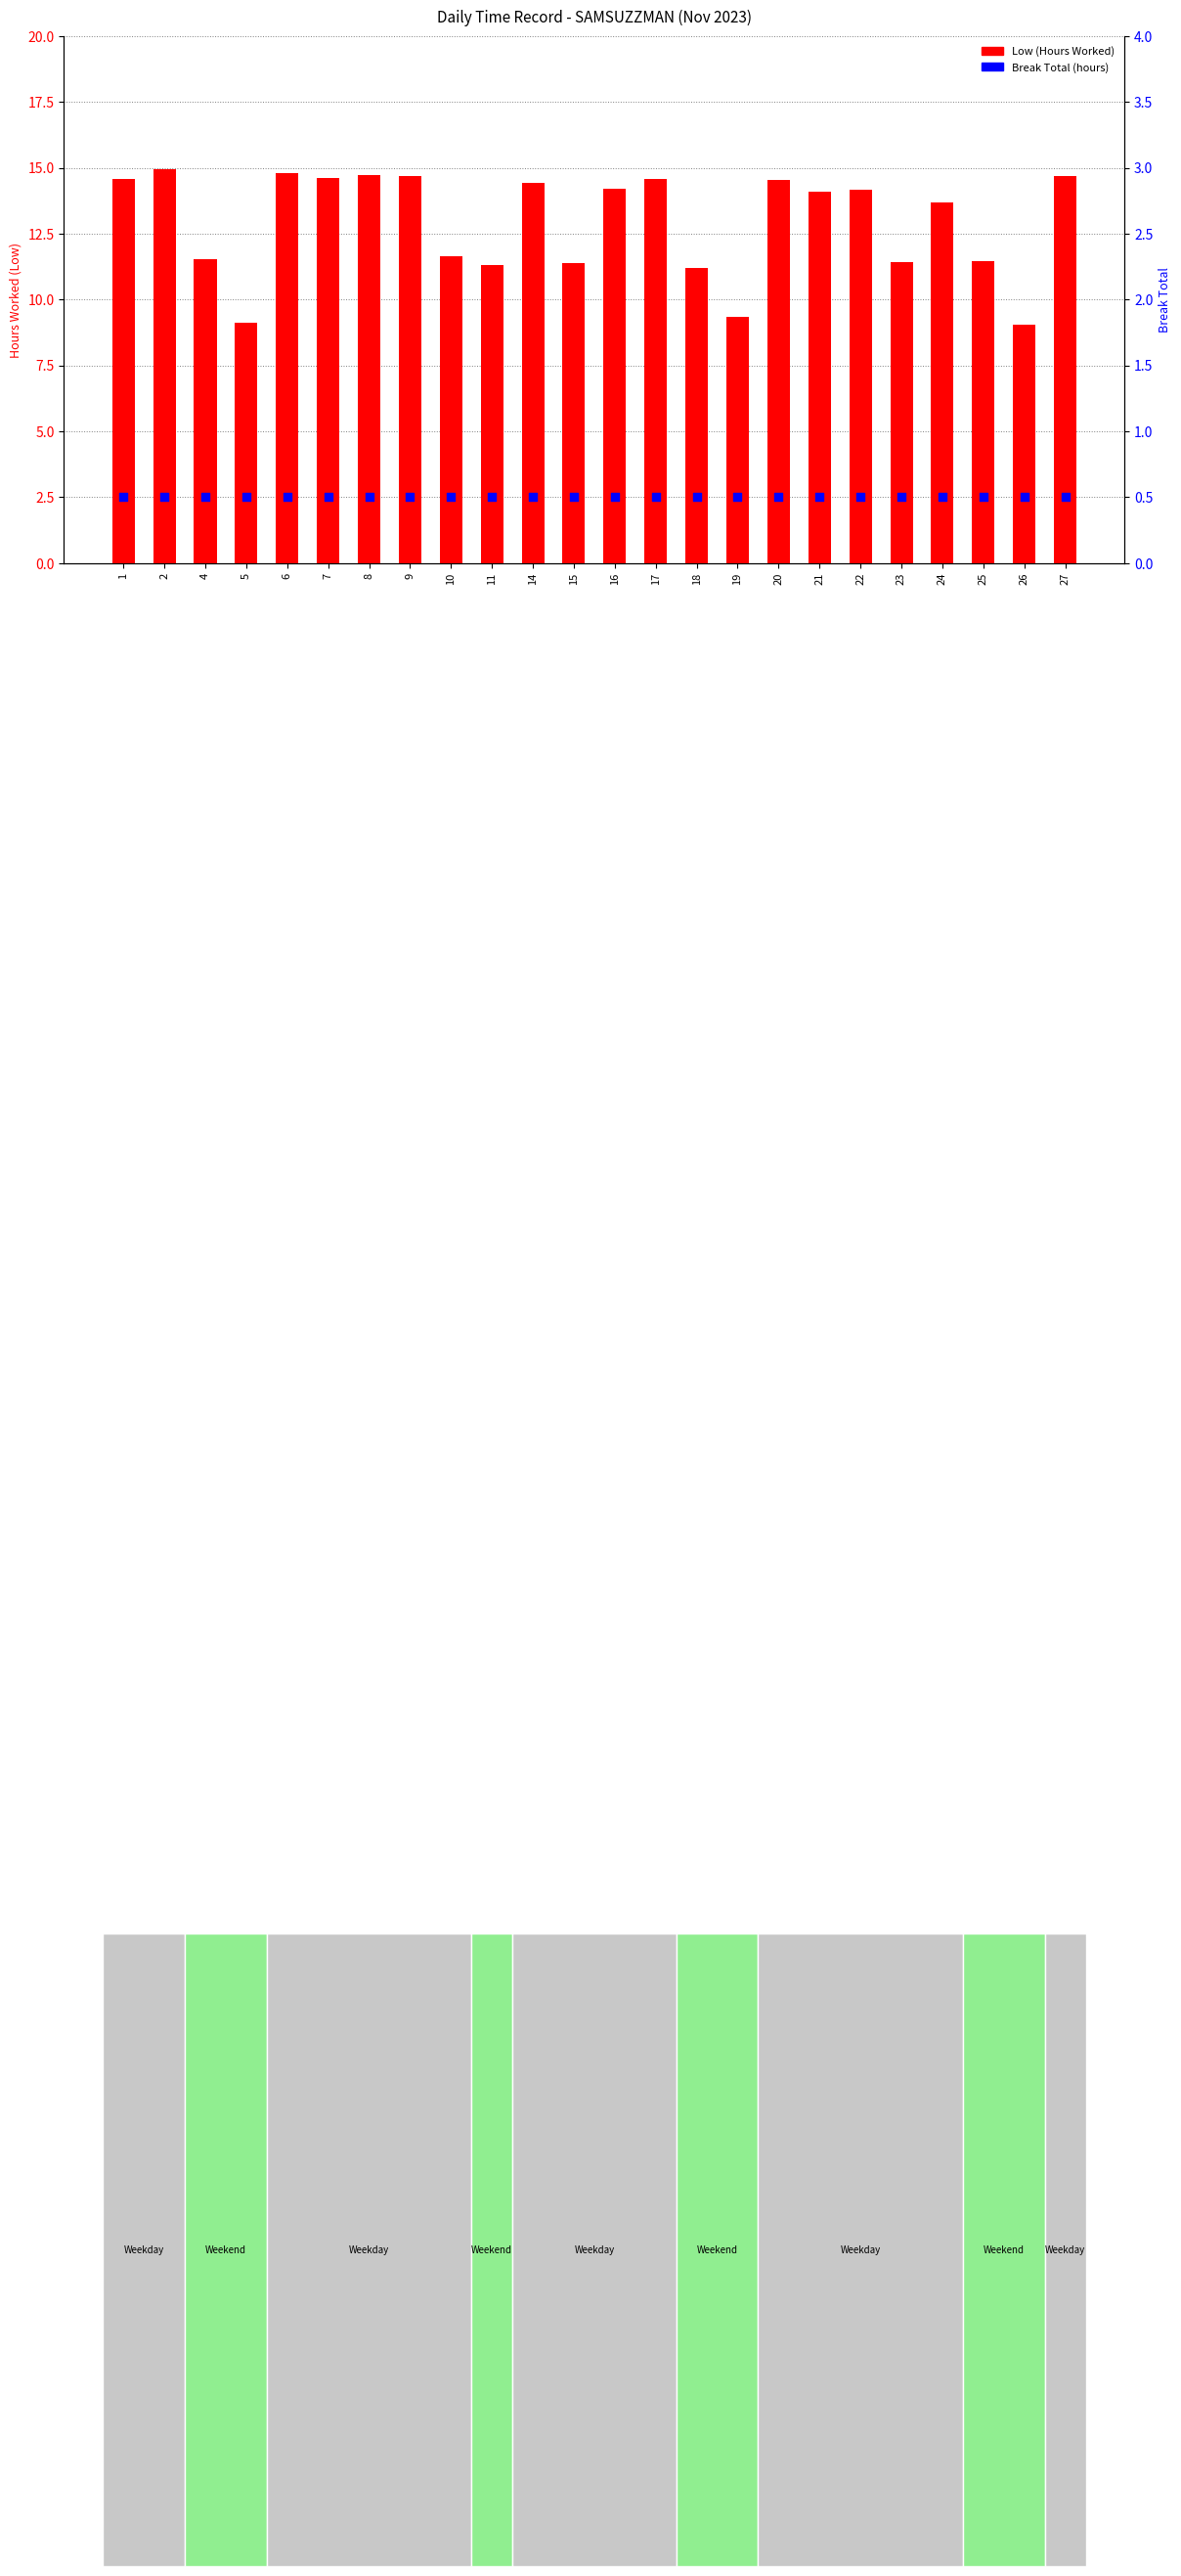

What is the total value across all series at 25?

12.0